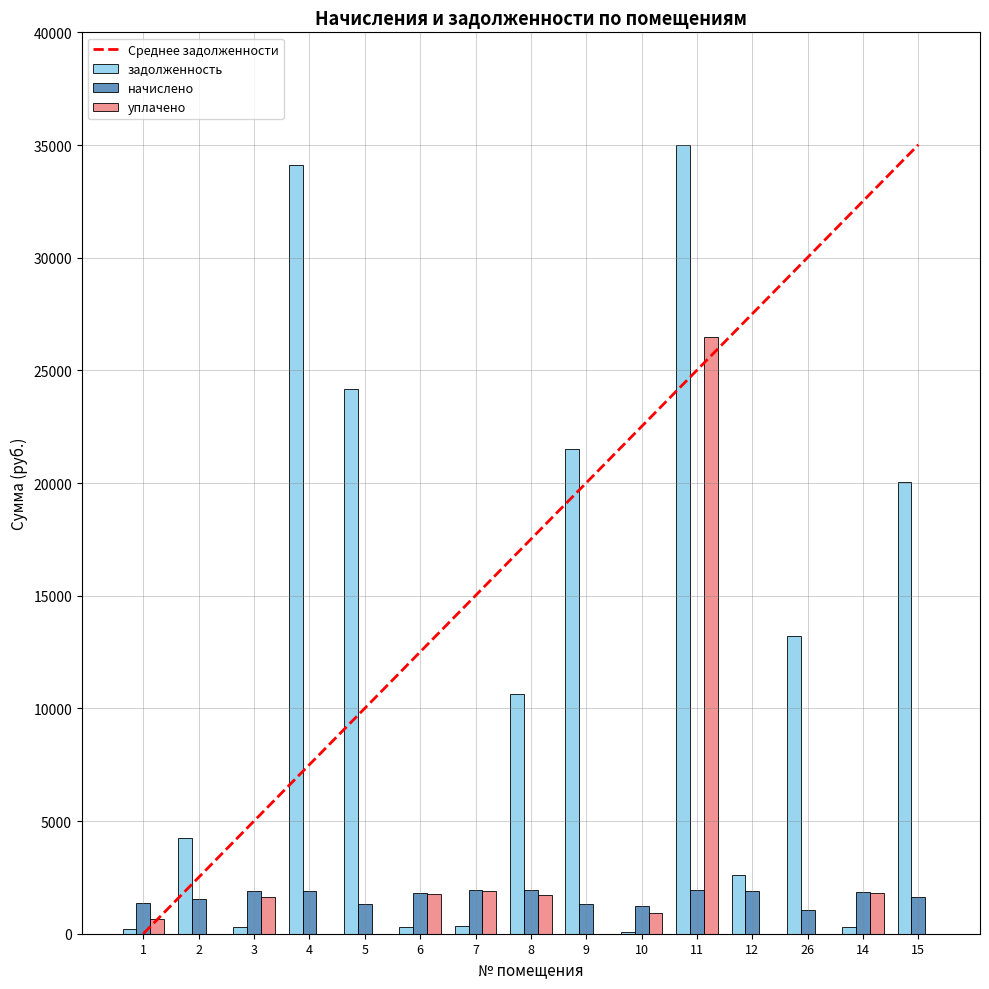

Between 7 and 9, which series saw the biggest shift?

задолженность